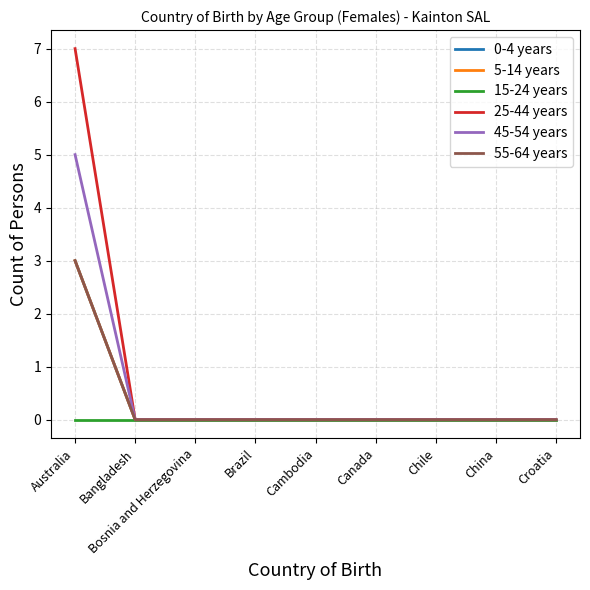

True or false: 0-4 years and 25-44 years intersect in this chart.

False